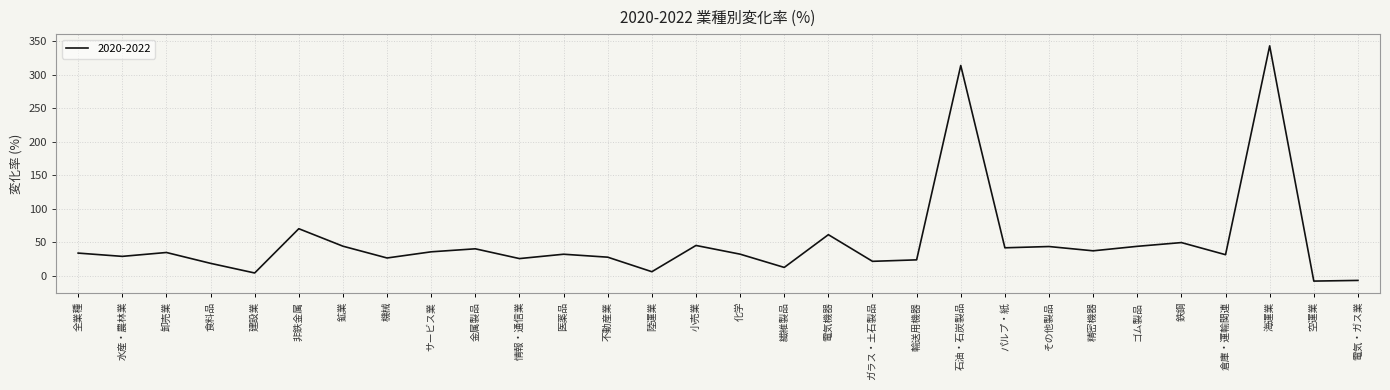

What is the difference between the maximum and second lowest values?

350.2